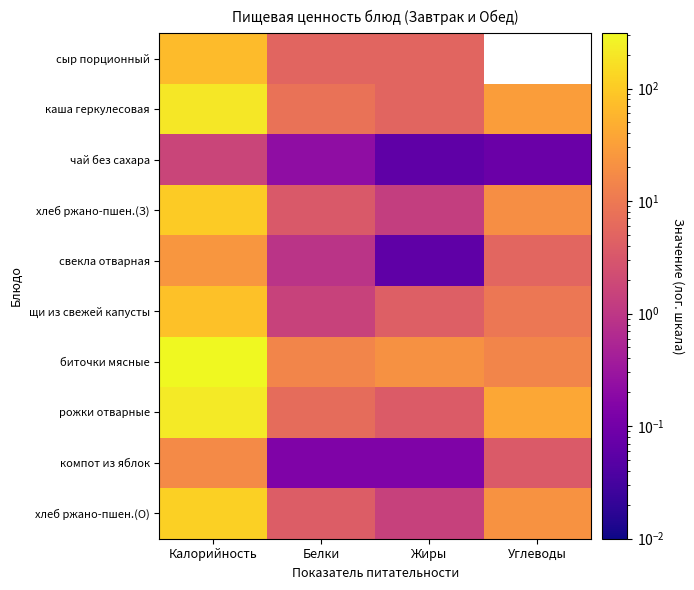

Reading left to right, extract all data points from this chart.

сыр порционный: Калорийность=68.8	Белки=5.2	Жиры=5.2	Углеводы=0.0
каша геркулесовая: Калорийность=201.1	Белки=8.0	Жиры=5.0	Углеводы=30.8
чай без сахара: Калорийность=1.7	Белки=0.2	Жиры=0.1	Углеводы=0.1
хлеб ржано-пшен.(З): Калорийность=103.6	Белки=3.4	Жиры=1.3	Углеводы=19.3
свекла отварная: Калорийность=25.2	Белки=0.9	Жиры=0.1	Углеводы=5.3
щи из свежей капусты: Калорийность=81.2	Белки=1.5	Жиры=4.2	Углеводы=9.2
биточки мясные: Калорийность=309.3	Белки=14.5	Жиры=21.3	Углеводы=14.5
рожки отварные: Калорийность=222.5	Белки=6.4	Жиры=3.7	Углеводы=40.9
компот из яблок: Калорийность=16.9	Белки=0.1	Жиры=0.1	Углеводы=3.5
хлеб ржано-пшен.(О): Калорийность=116.5	Белки=3.8	Жиры=1.5	Углеводы=21.7